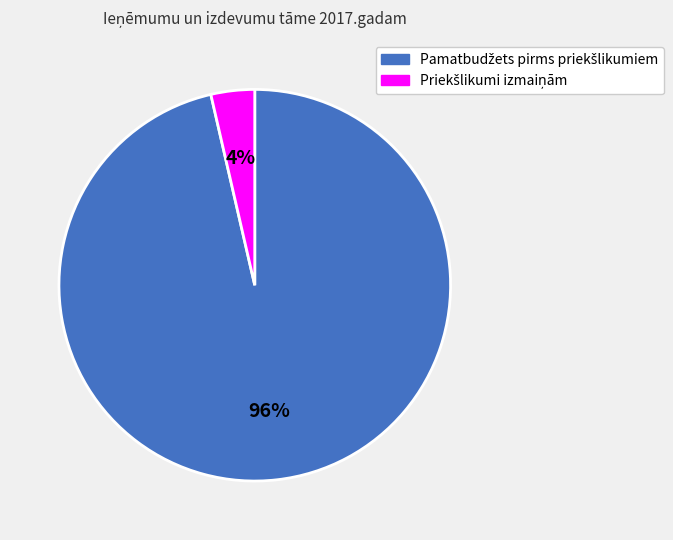

Is there any slice that represents more than half of the pie?

Yes